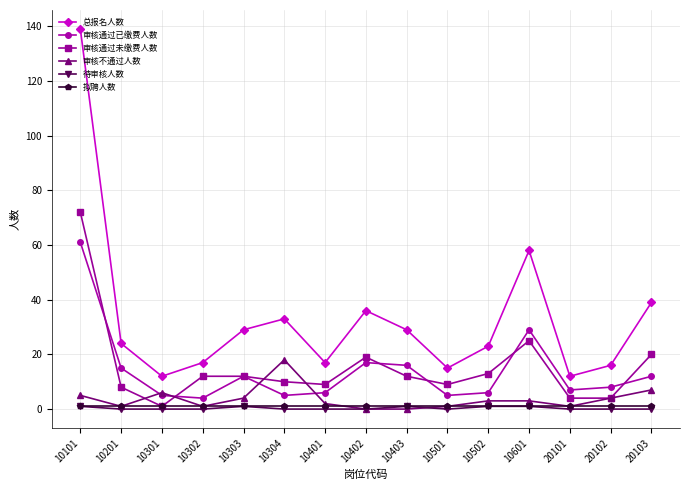

Read the 总报名人数 value at 20103.

39